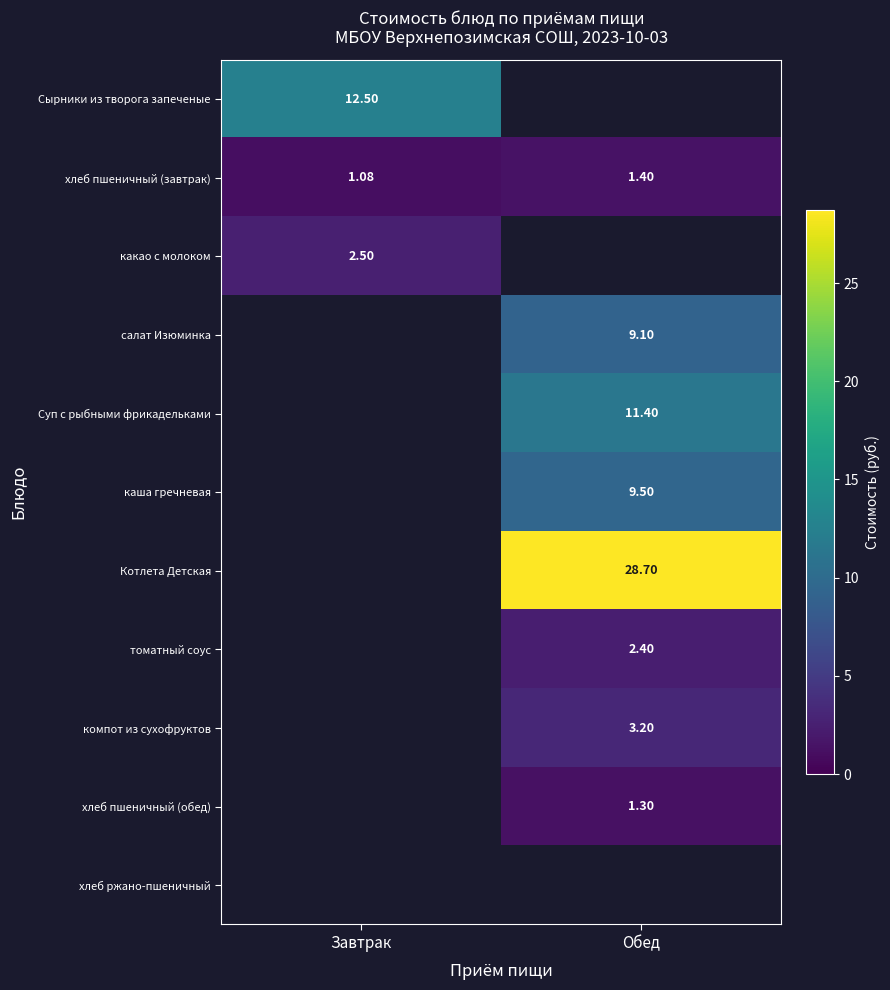

List the labels in order of хлеб пшеничный (завтрак) value, largest first.

Обед, Завтрак